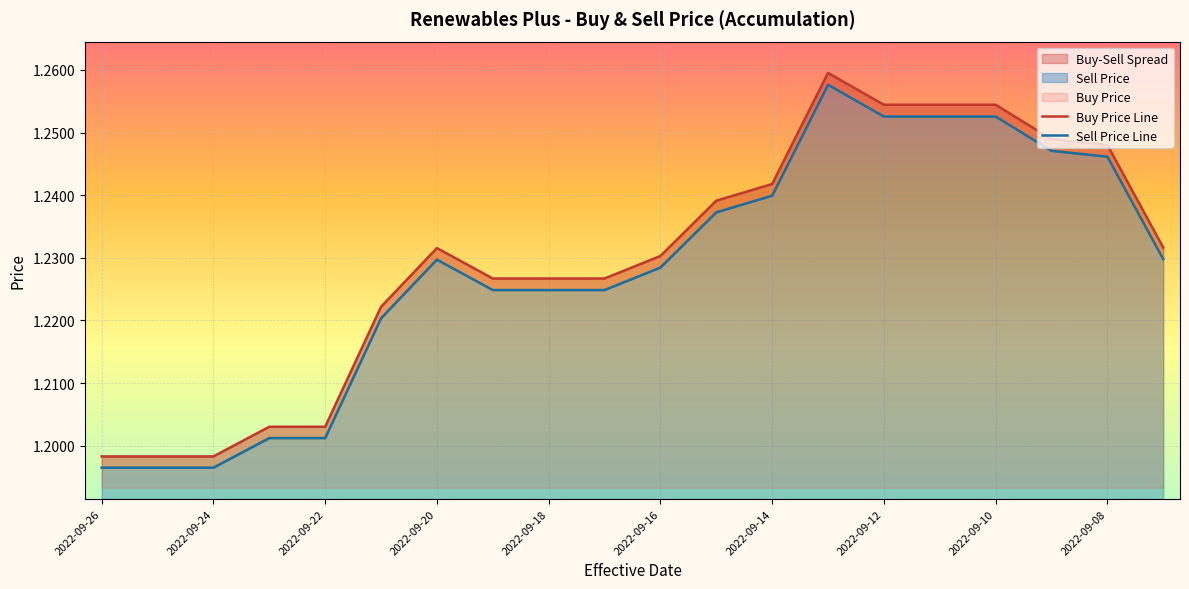

True or false: Buy Price and Sell Price cross at least once.

False